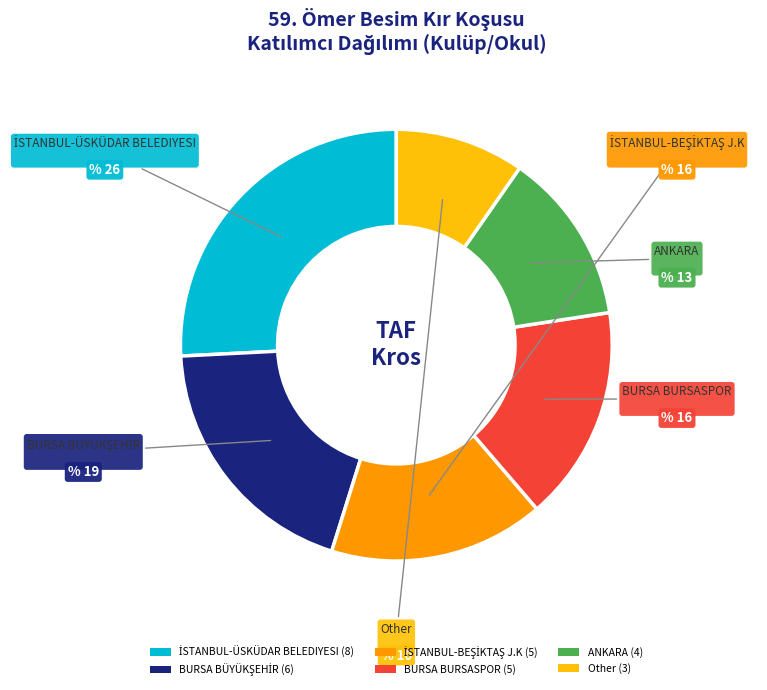

The BURSA BURSASPOR slice represents 16% of the pie. True or false?

True